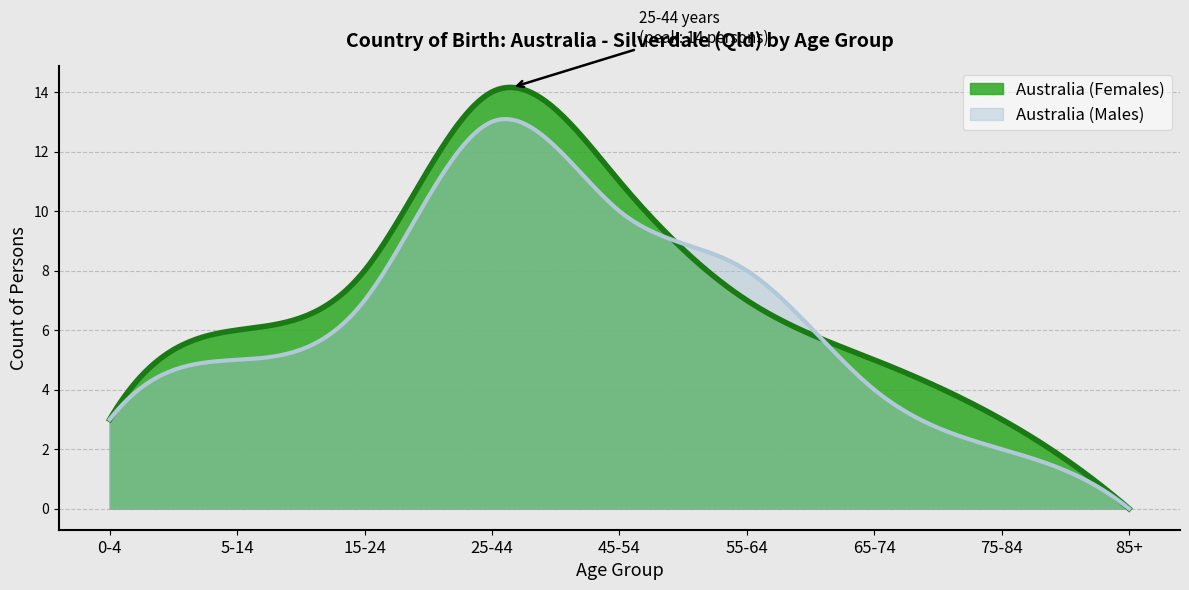

Where is the first local maximum for Australia (Females)?

25-44